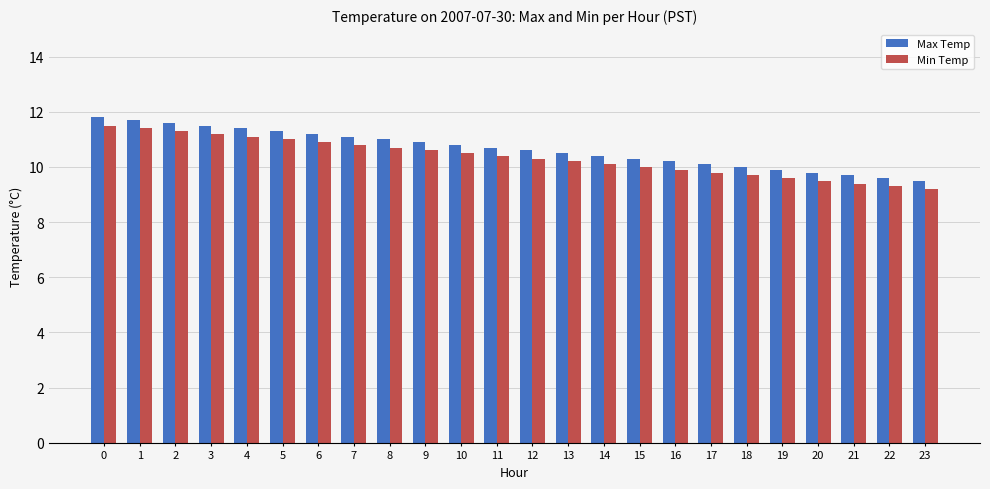

How many groups of bars are there?

24